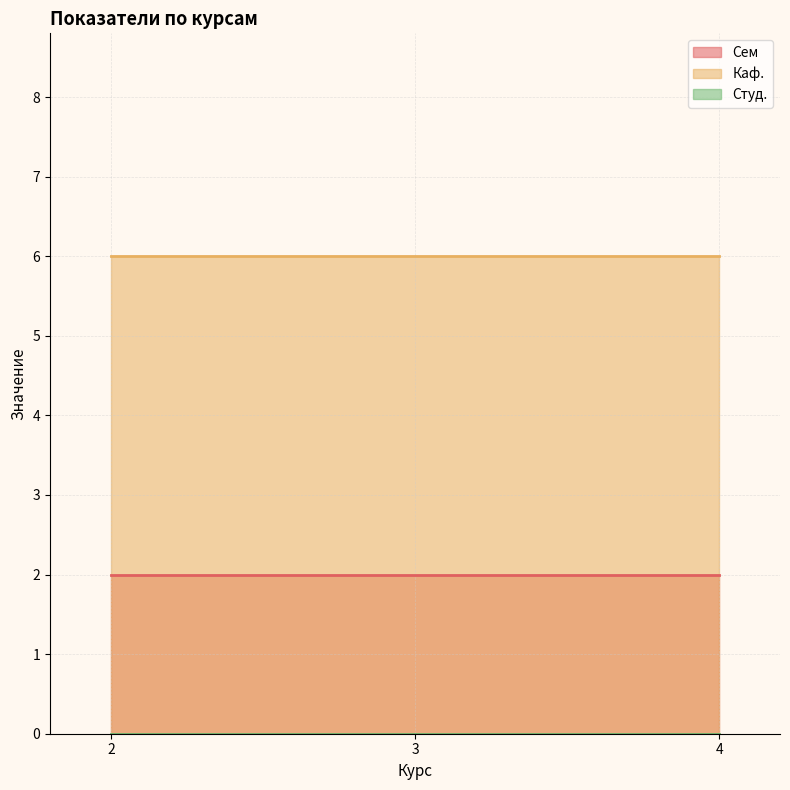

Which category has the lowest value in the Сем series?

2